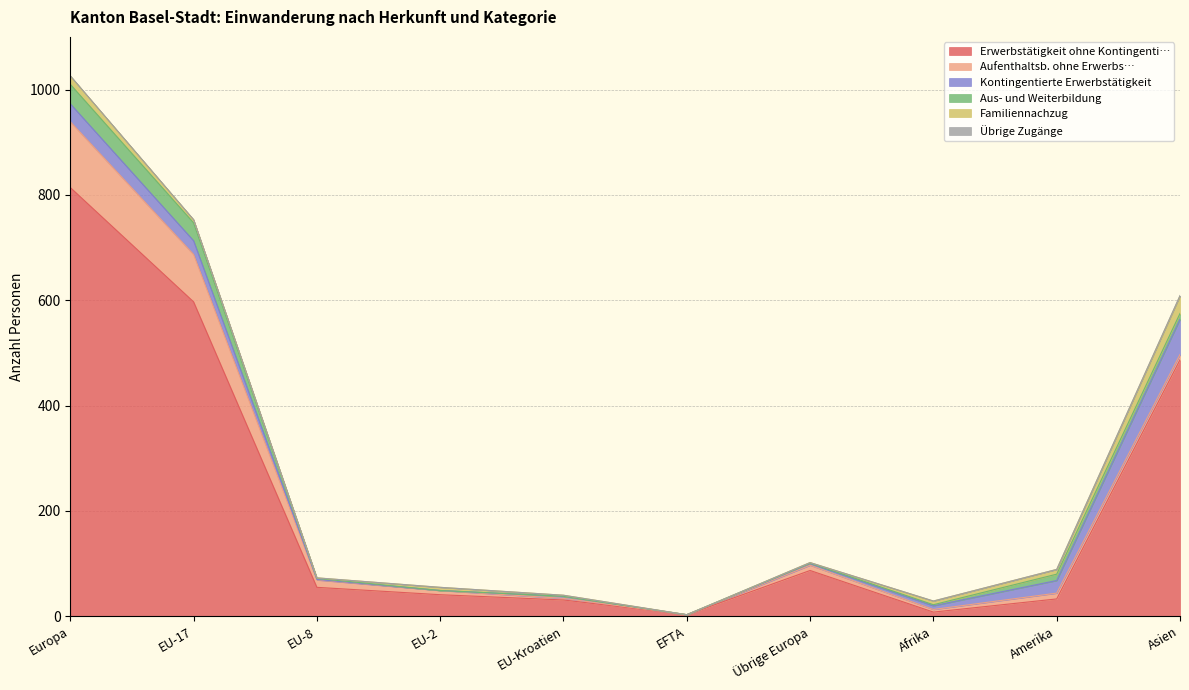

After their last crossing, which series has the higher values: Kontingentierte Erwerbstätigkeit or Aufenthaltsb. ohne Erwerbs…?

Kontingentierte Erwerbstätigkeit